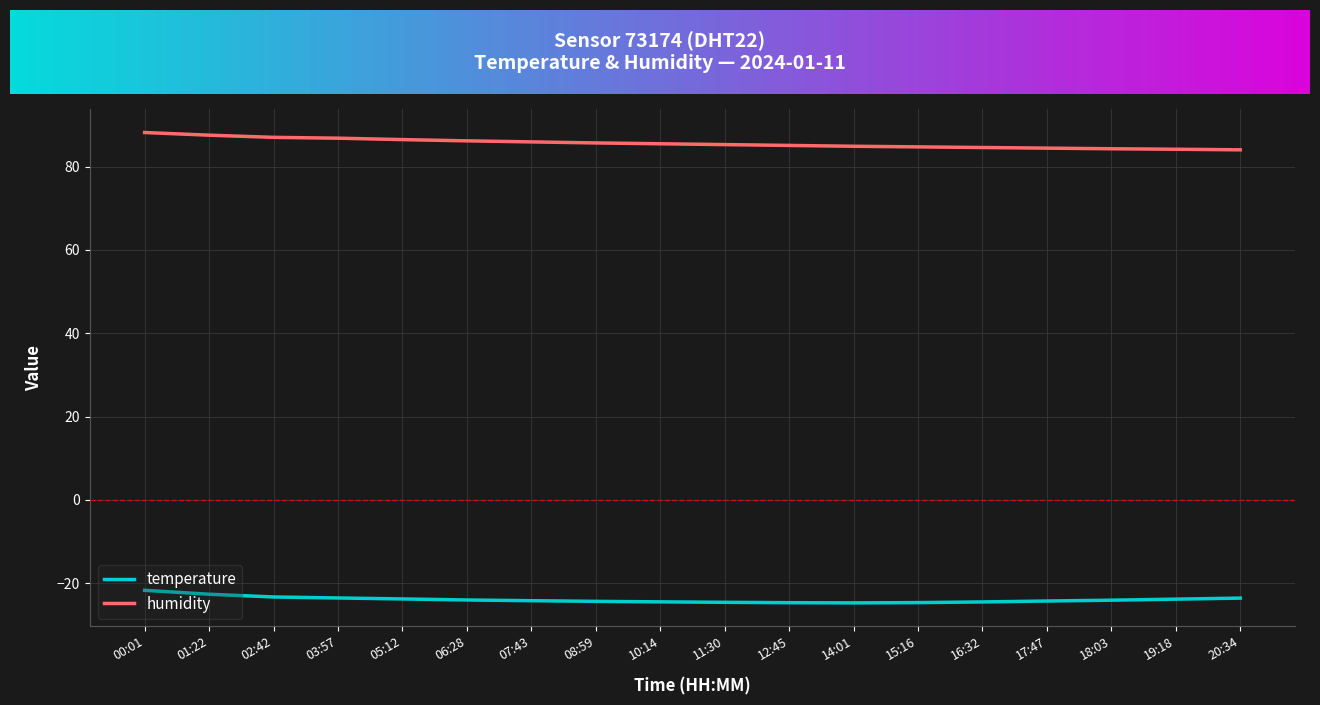

Reading right to left, list all the values displayed in this chart.

temperature: 20:34=-23.6	19:18=-23.9	18:03=-24.1	17:47=-24.3	16:32=-24.5	15:16=-24.7	14:01=-24.8	12:45=-24.7	11:30=-24.6	10:14=-24.5	08:59=-24.4	07:43=-24.2	06:28=-24.1	05:12=-23.8	03:57=-23.6	02:42=-23.3	01:22=-22.7	00:01=-21.7
humidity: 20:34=84.0	19:18=84.2	18:03=84.3	17:47=84.5	16:32=84.6	15:16=84.8	14:01=84.9	12:45=85.1	11:30=85.3	10:14=85.5	08:59=85.7	07:43=86.0	06:28=86.2	05:12=86.5	03:57=86.8	02:42=87.0	01:22=87.6	00:01=88.2